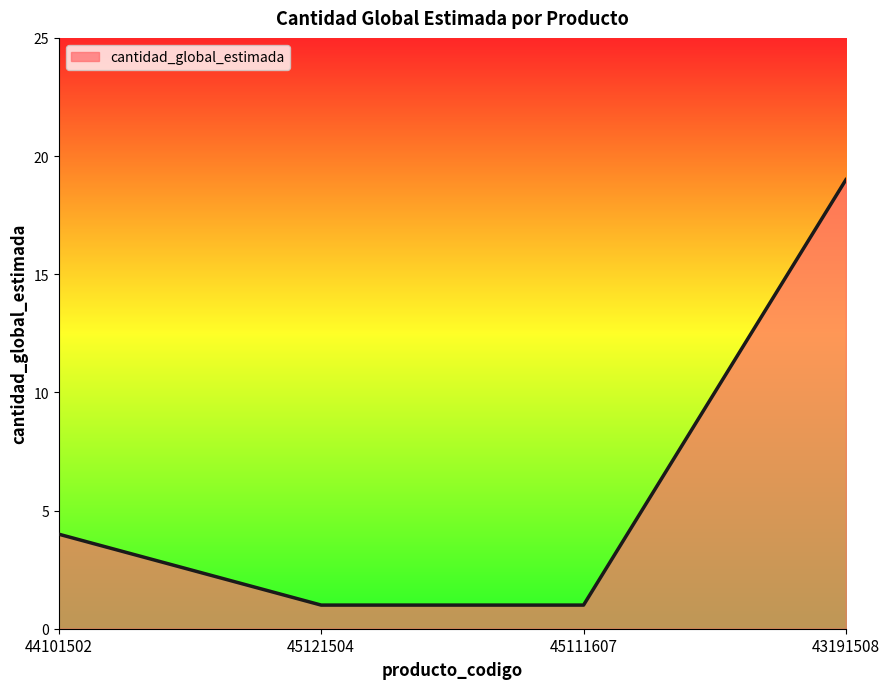

The value at 43191508 is 19. True or false?

True